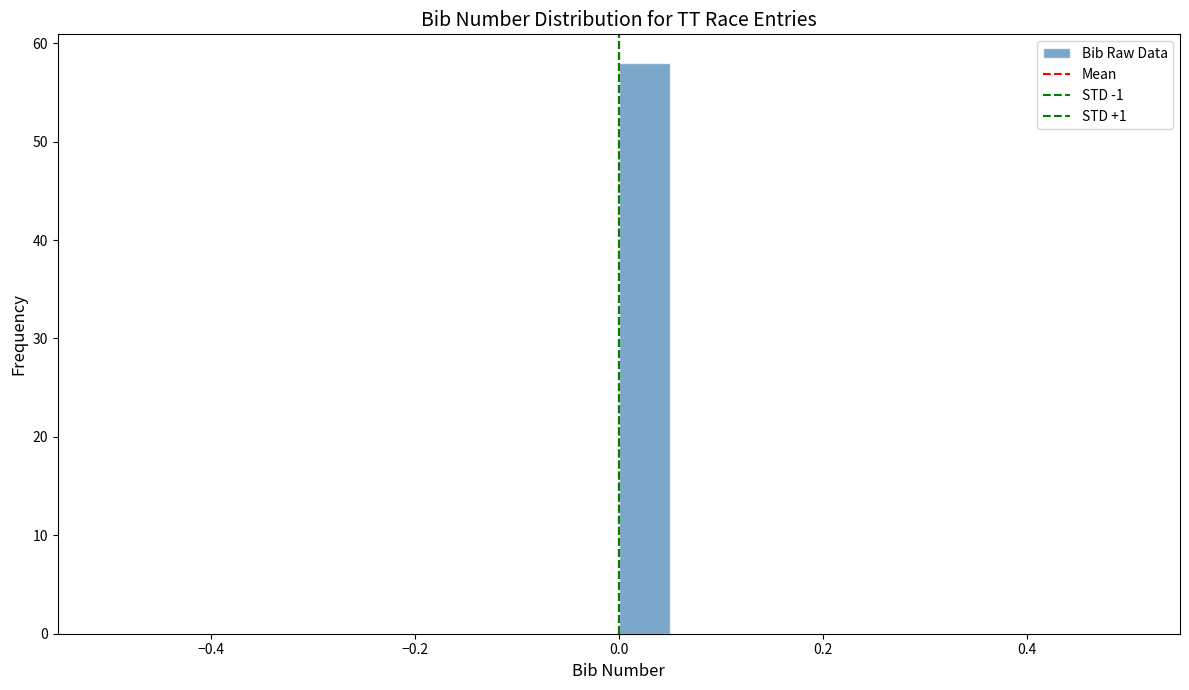

Read against the x-axis, roughly where is the centre of the tallest bar?

0.02